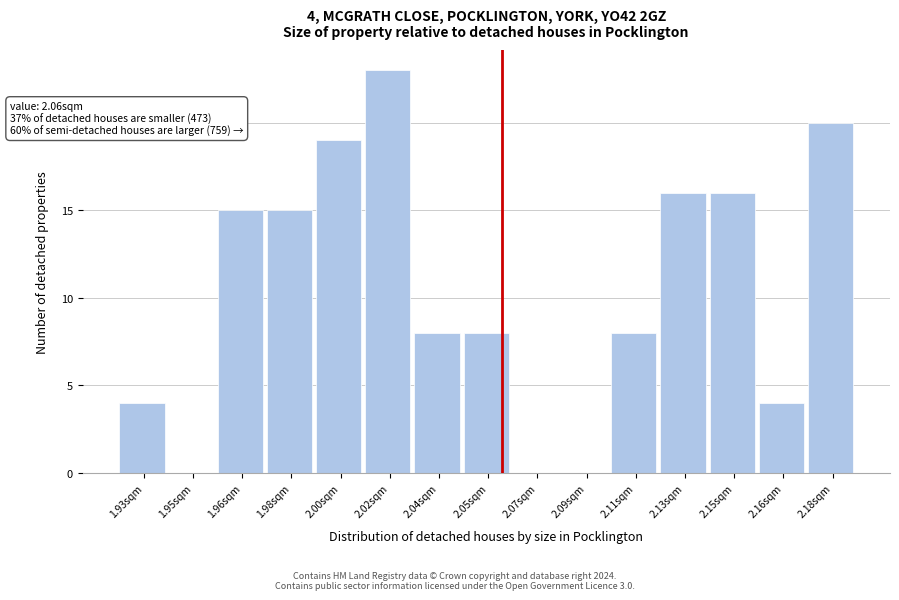

Reading right to left, extract all data points from this chart.

2.18sqm=20	2.16sqm=4	2.15sqm=16	2.13sqm=16	2.11sqm=8	2.09sqm=0	2.07sqm=0	2.05sqm=8	2.04sqm=8	2.02sqm=23	2.00sqm=19	1.98sqm=15	1.96sqm=15	1.95sqm=0	1.93sqm=4